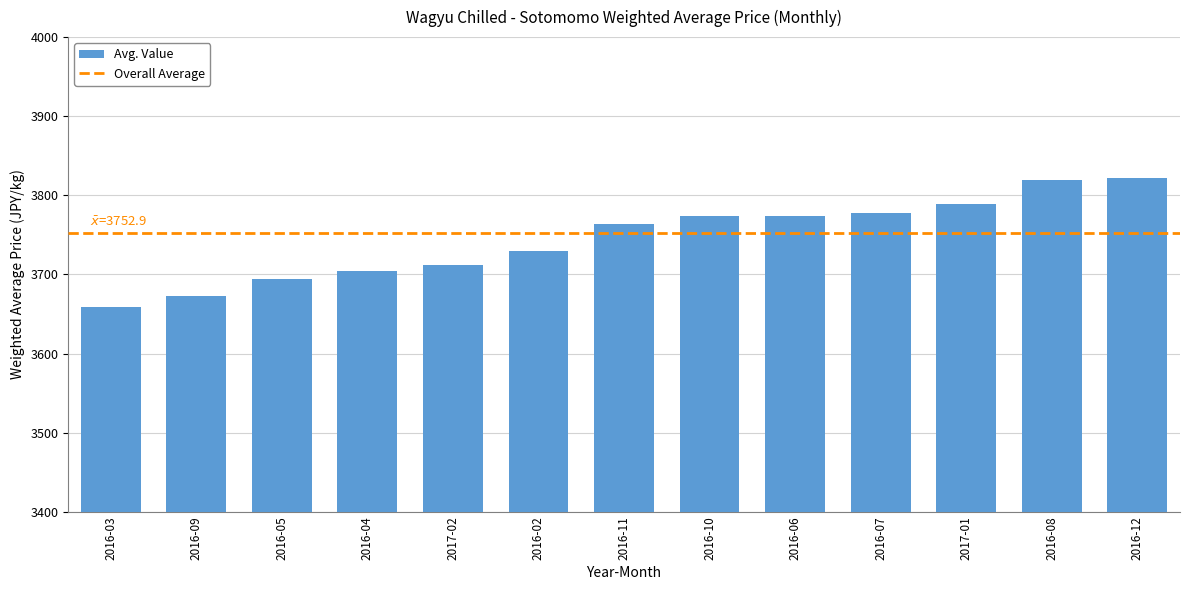

What is the maximum value shown in the chart?

3821.3